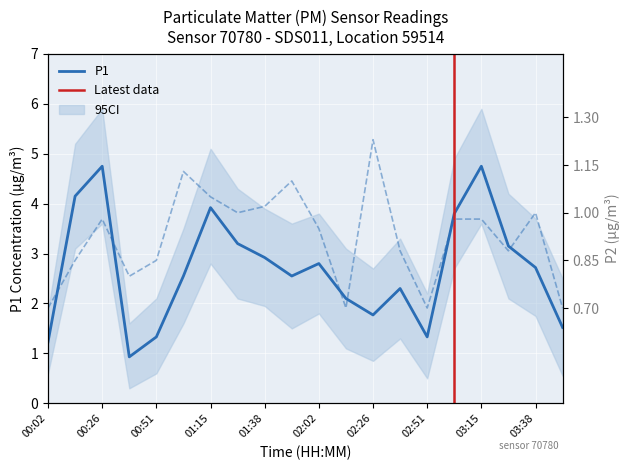

True or false: P1 and P2 cross at least once.

False